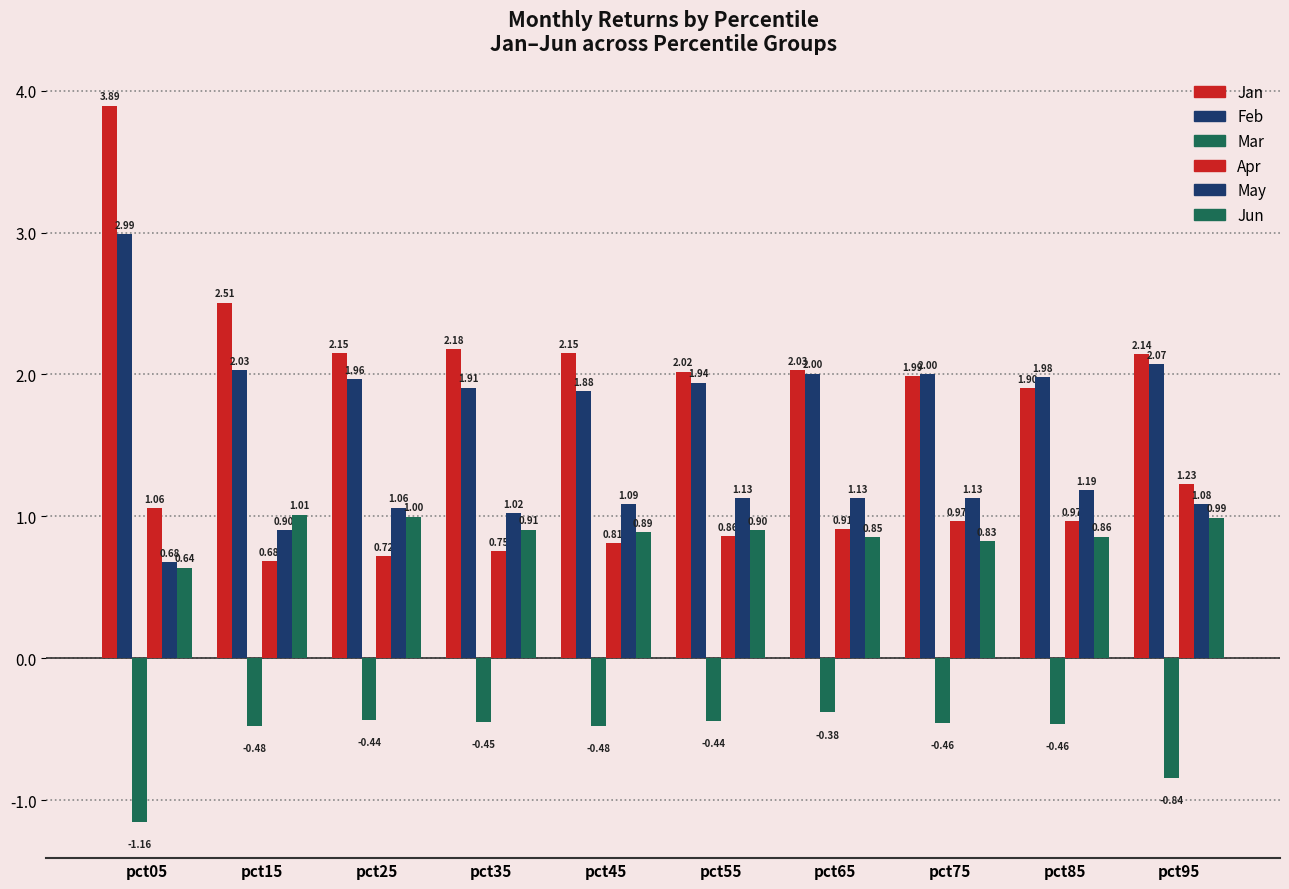

What is the value of the Feb bar at the 4th from the left?

1.9